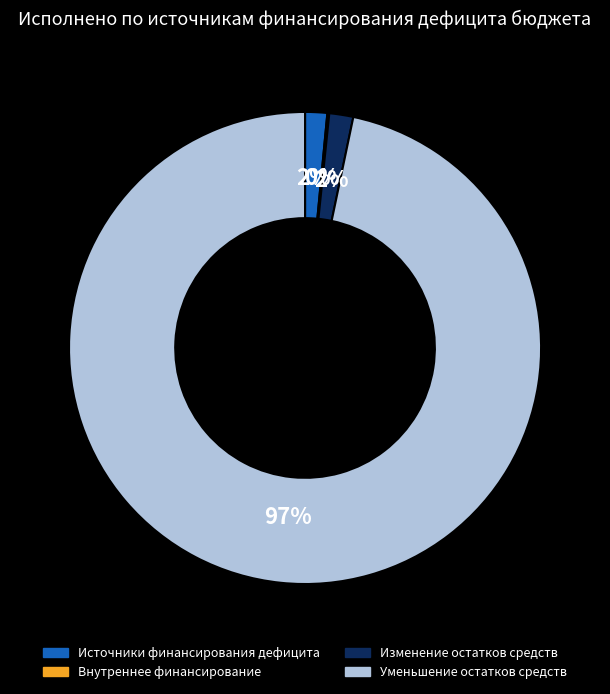

Does any single category account for the majority?

Yes